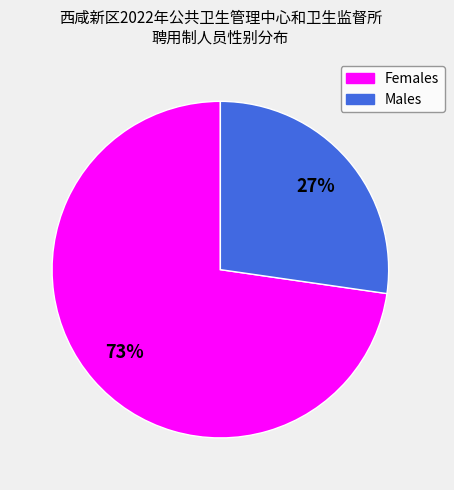

Does any single category account for the majority?

Yes